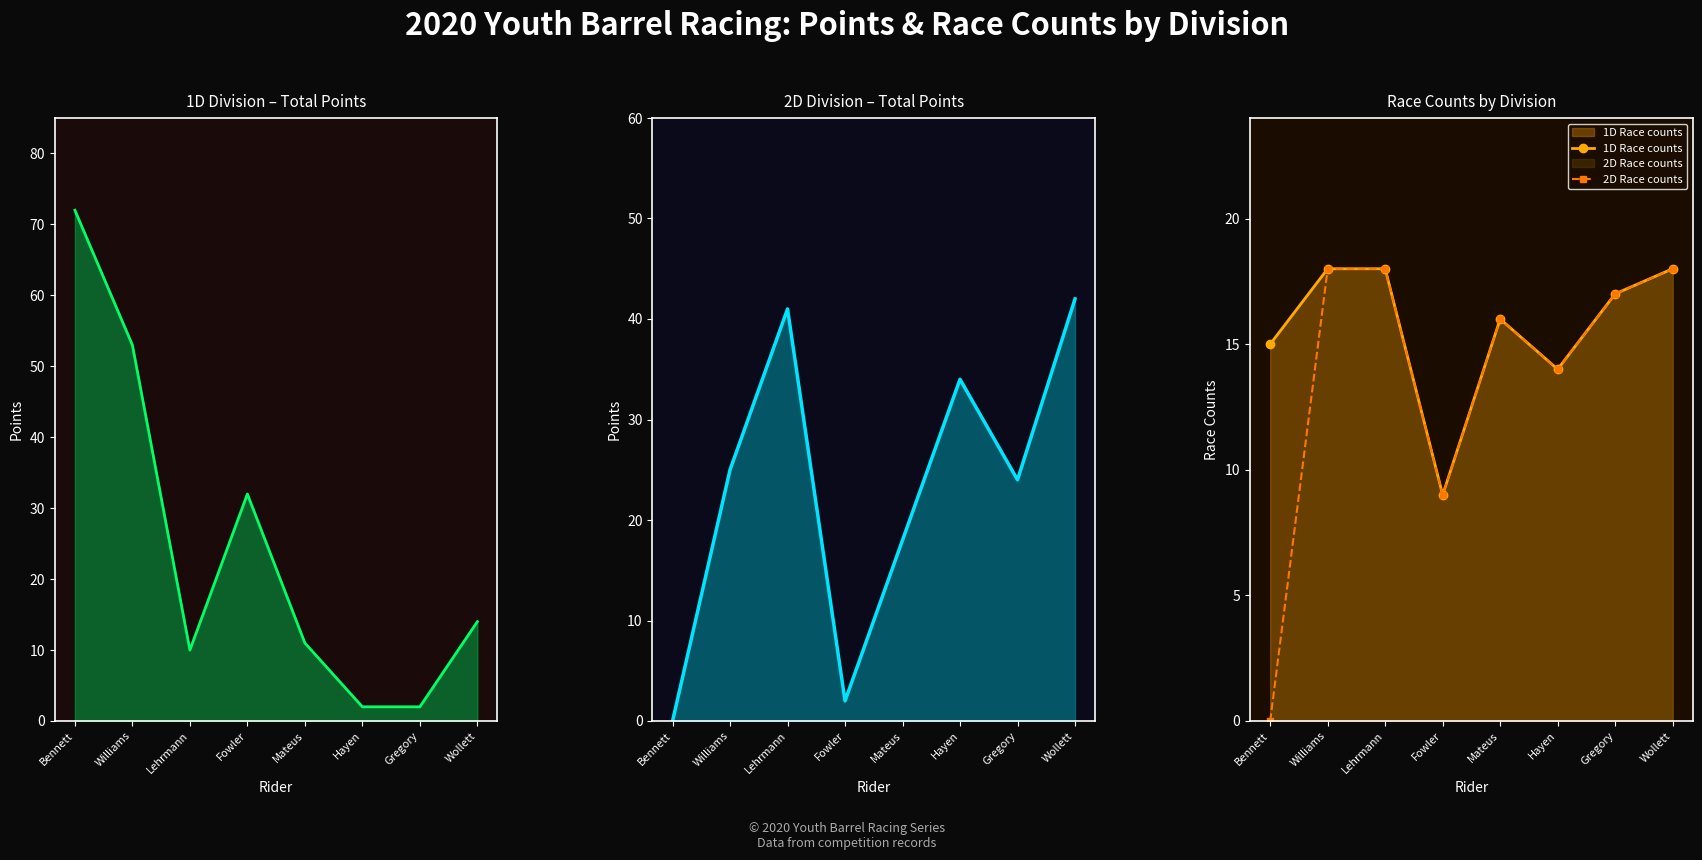

Reading left to right, list all the values displayed in this chart.

1D Total: Bennett=72	Williams=53	Lehrmann=10	Fowler=32	Mateus=11	Hayen=2	Gregory=2	Wollett=14
2D Total: Bennett=0	Williams=25	Lehrmann=41	Fowler=2	Mateus=18	Hayen=34	Gregory=24	Wollett=42
1D Race counts: Bennett=15	Williams=18	Lehrmann=18	Fowler=9	Mateus=16	Hayen=14	Gregory=17	Wollett=18
2D Race counts: Bennett=0	Williams=18	Lehrmann=18	Fowler=9	Mateus=16	Hayen=14	Gregory=17	Wollett=18